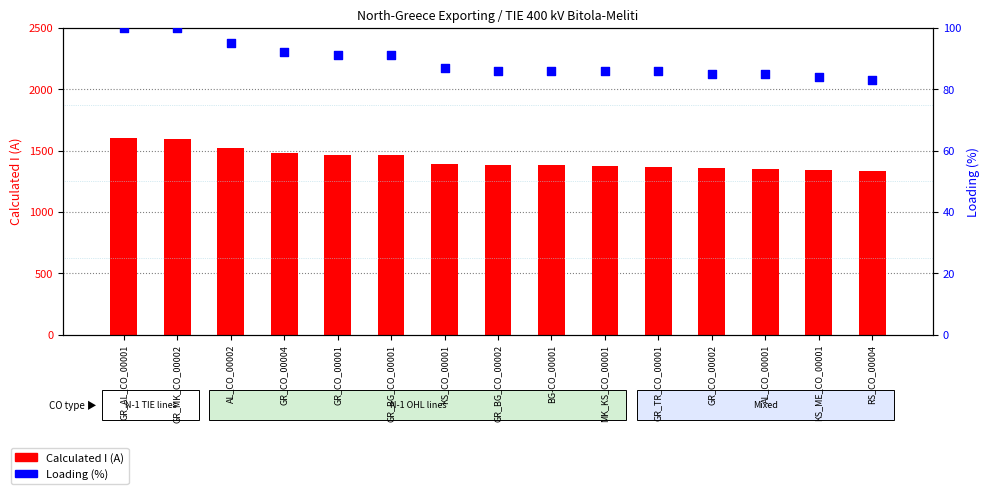

Which series has the largest total across all categories?

Calculated I (A)